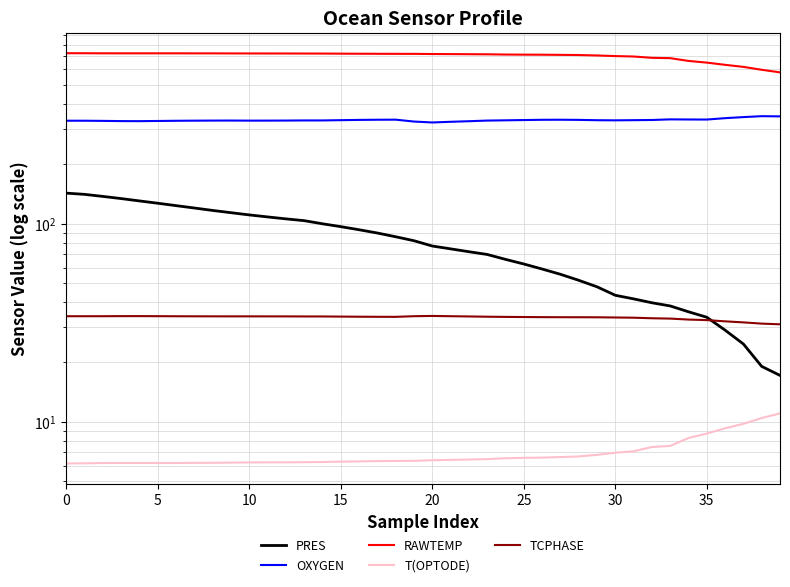

Rank the series at 26 from highest to lowest value.

RAWTEMP, OXYGEN, PRES, TCPHASE, T(OPTODE)